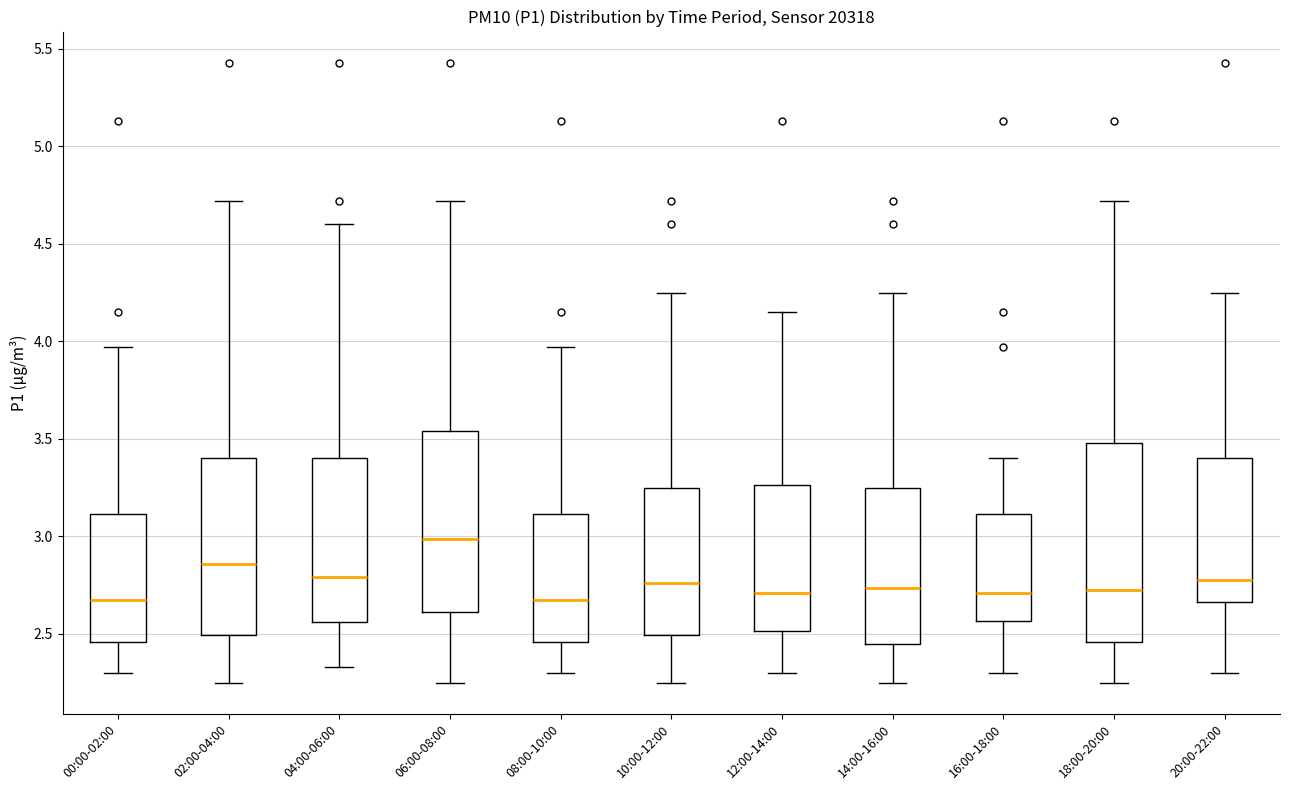

Which box has the highest median line?

06:00-08:00